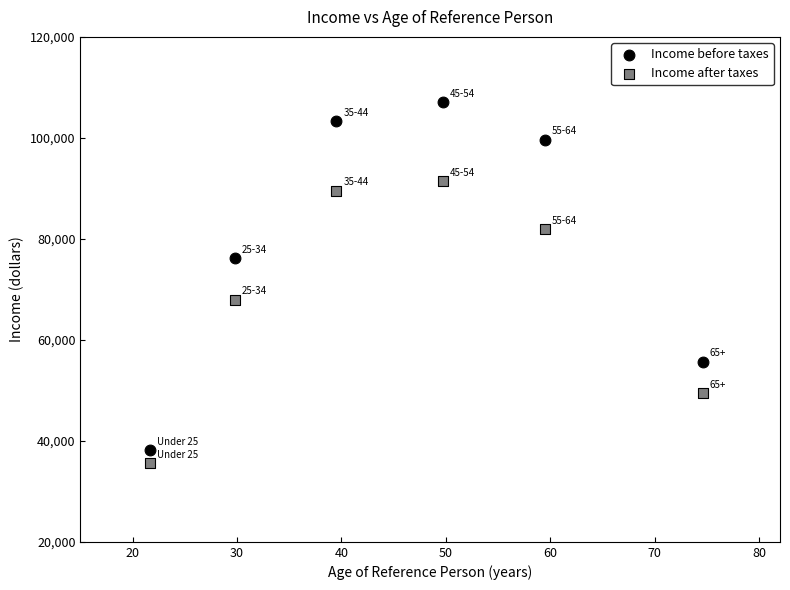

Across all data points, what is the range of Y values (max minus min)?

71516